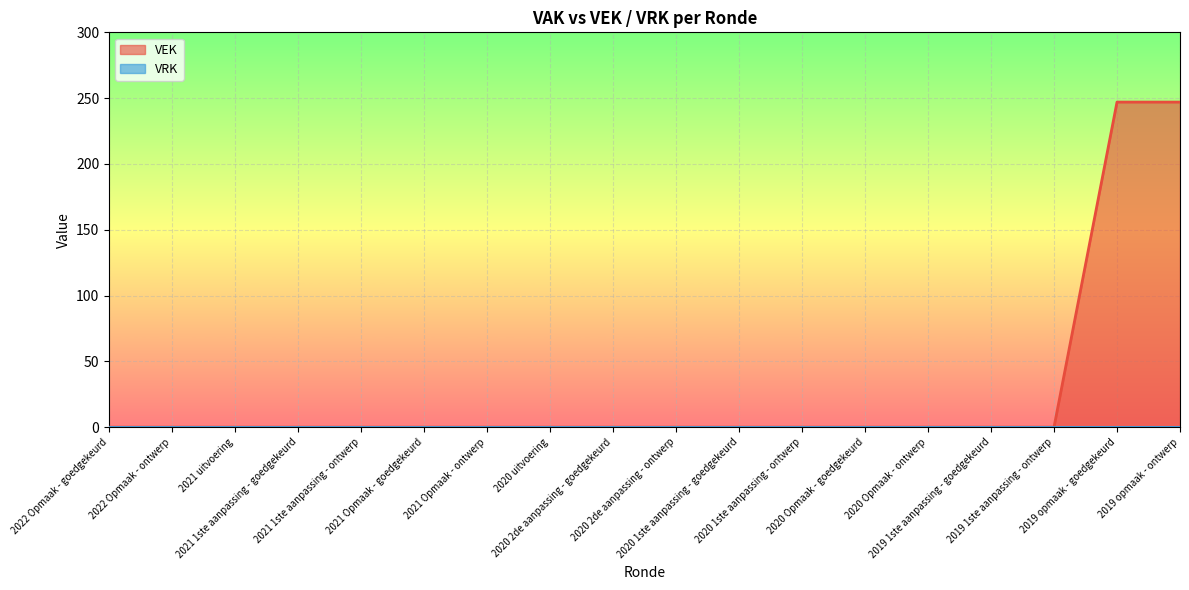

Which series has the widest spread of values?

VEK